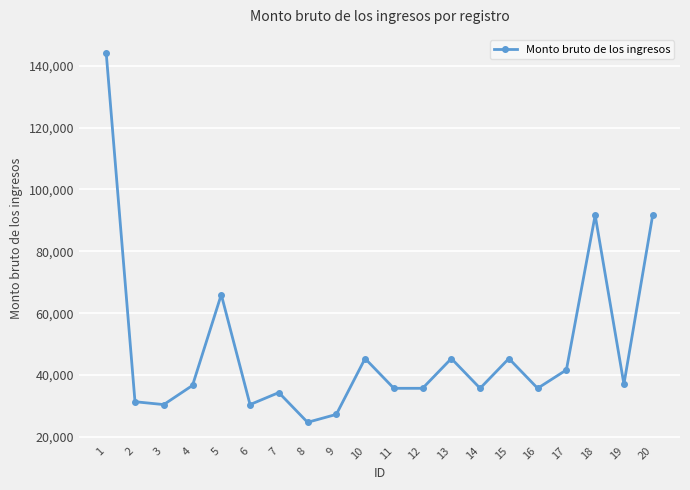

What is the maximum value shown in the chart?

143994.0